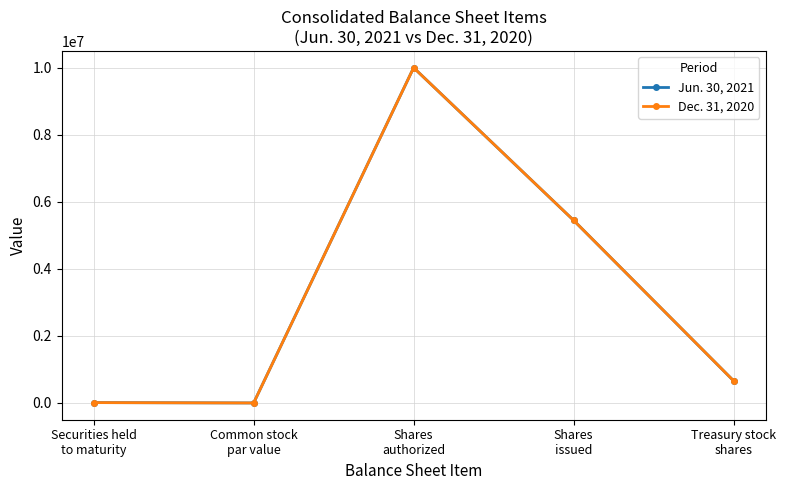

How many values in the Dec. 31, 2020 series are below 659739?

2